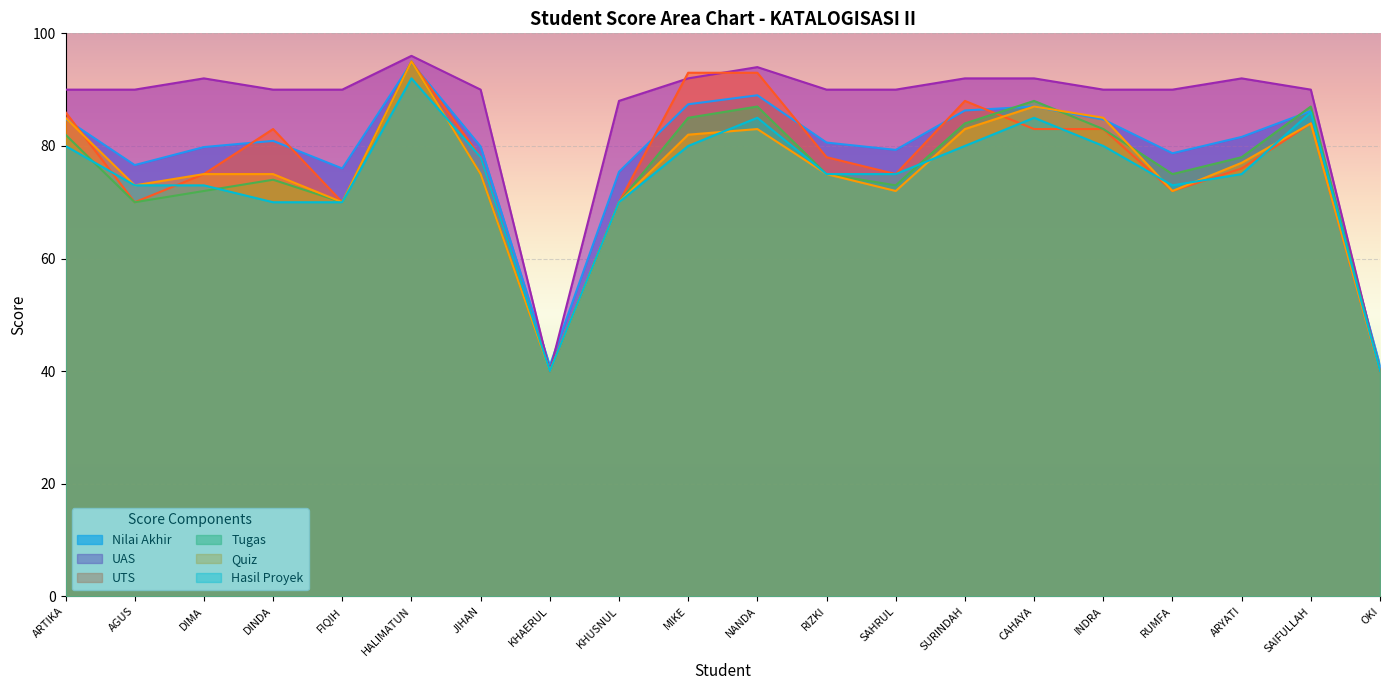

Which series has the widest spread of values?

UAS